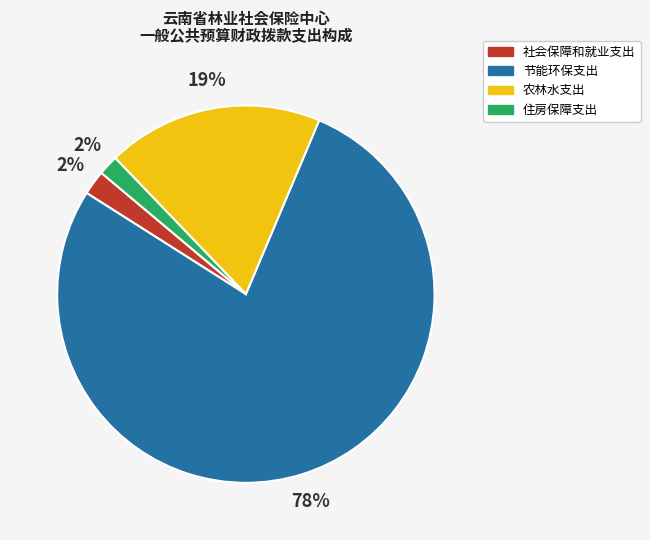

The 农林水支出 slice represents 9% of the pie. True or false?

False